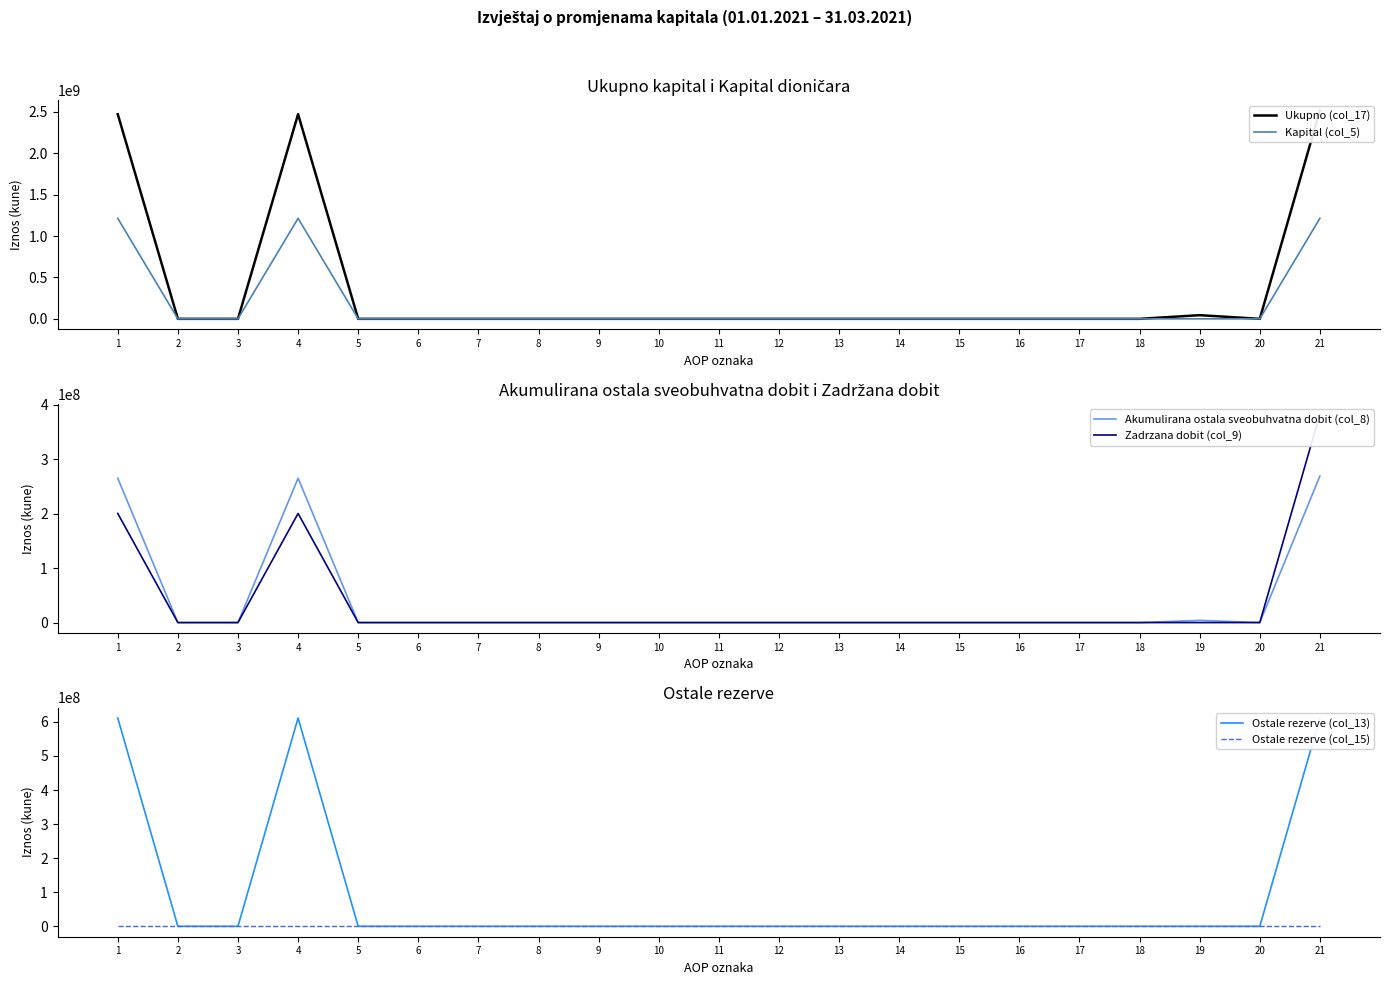

Is it true that Ukupno (col_17) equals -1651006260 at 3?

False